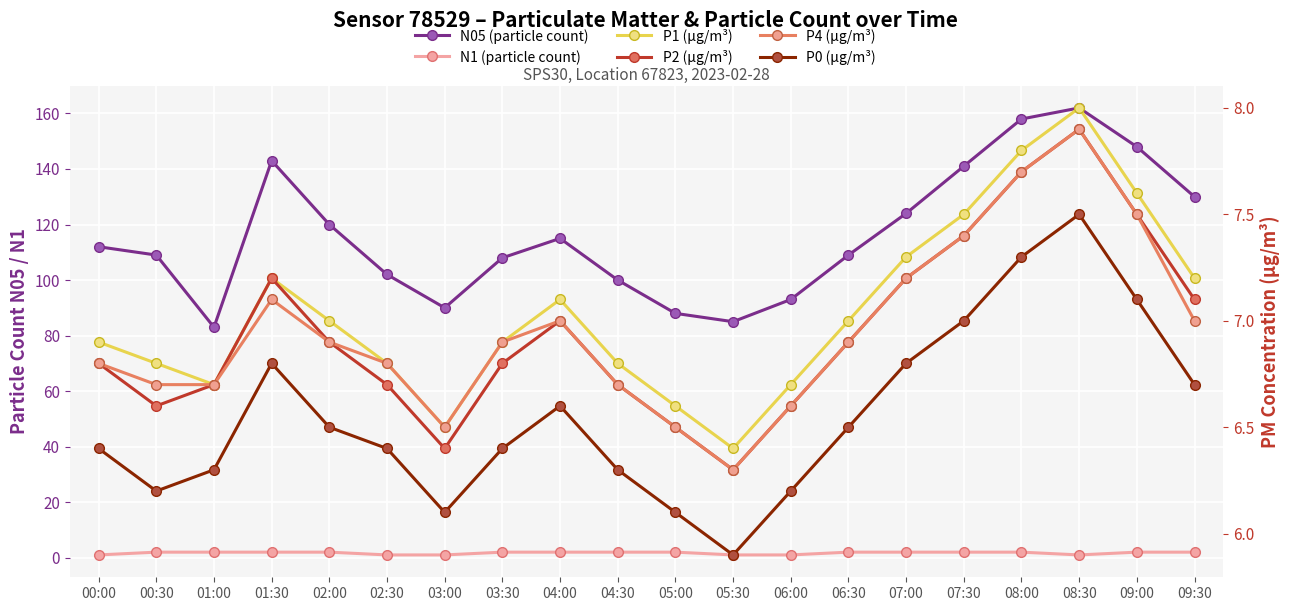

What is the sum of the N1 (particle count) values at 04:00 and 01:00?

4.0